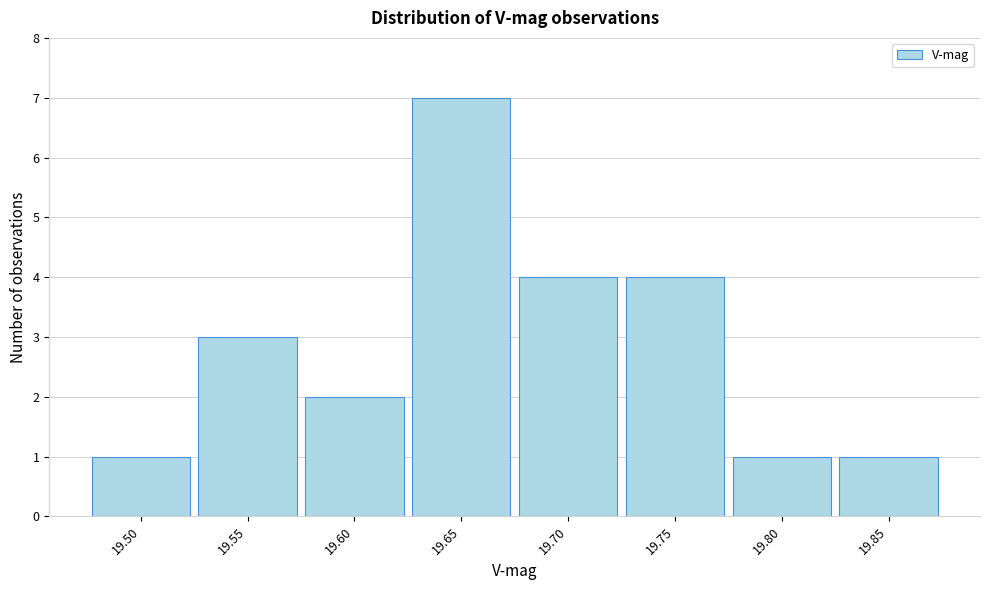

Reading left to right, transcribe all the data shown in this chart.

19.50=1	19.55=3	19.60=2	19.65=7	19.70=4	19.75=4	19.80=1	19.85=1